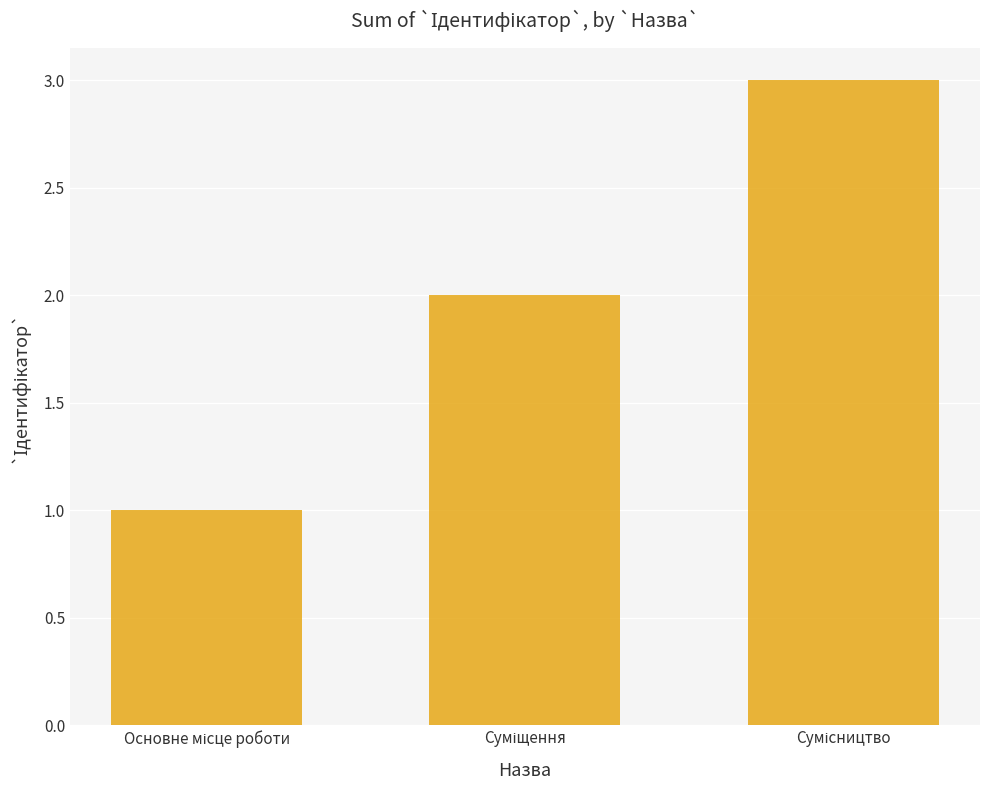

What is the average value?

2